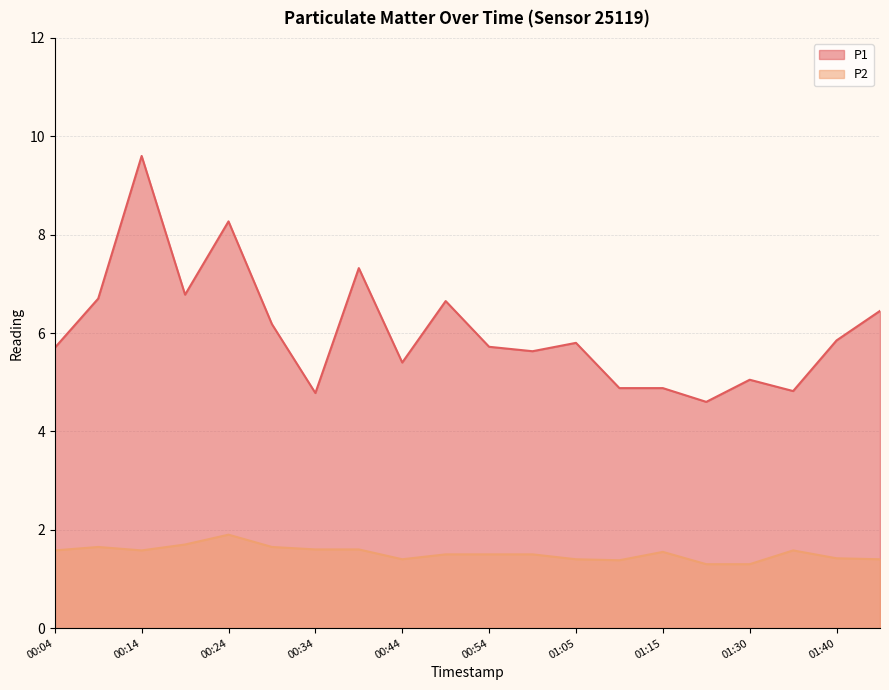

True or false: P2 and P1 intersect in this chart.

False